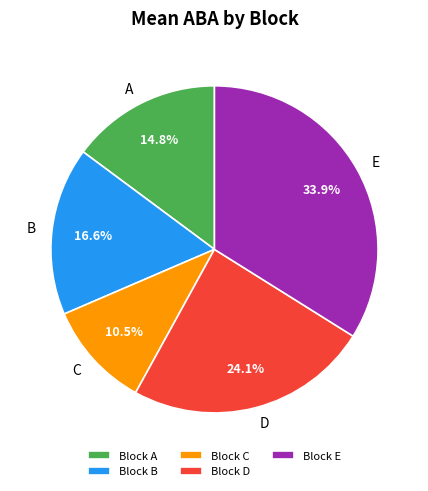

To the nearest percent, what is the difference between the largest and smallest slice percentages?

23%